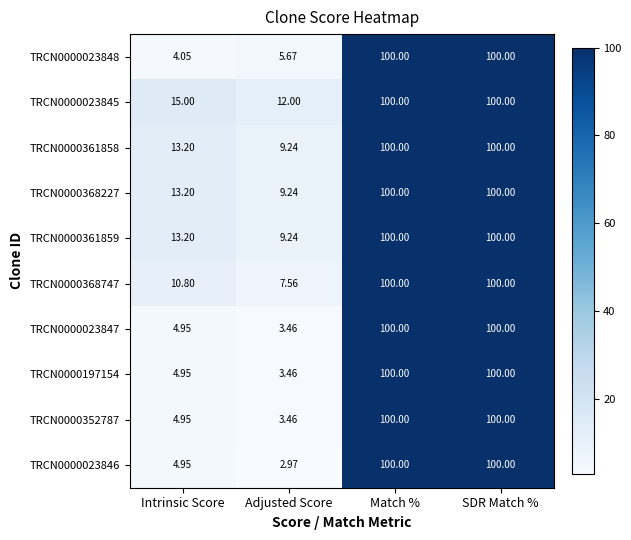

Which category has the lowest value in the TRCN0000023848 series?

Intrinsic Score